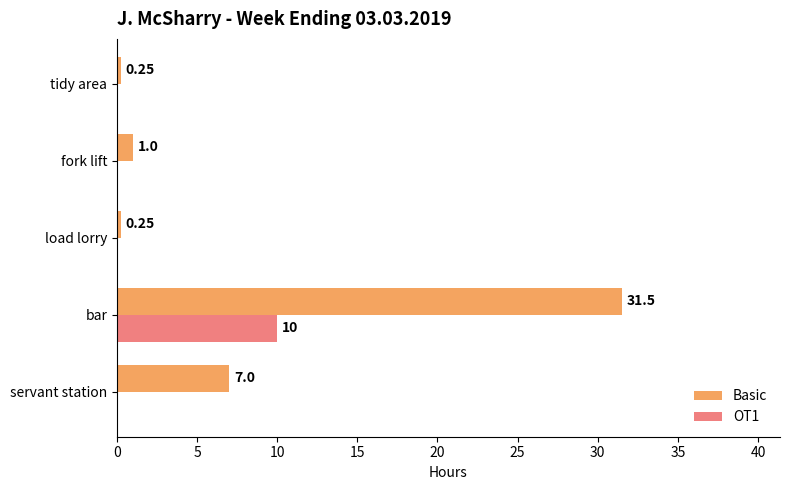

Between bar and load lorry, which series saw the biggest shift?

Basic